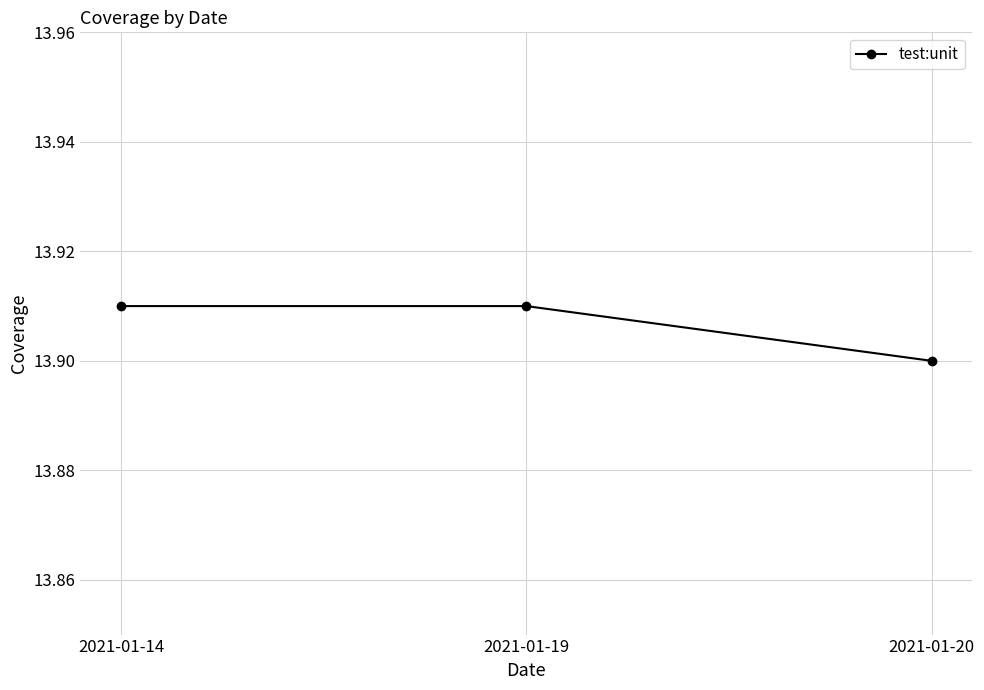

What is the sum of all values?

41.7